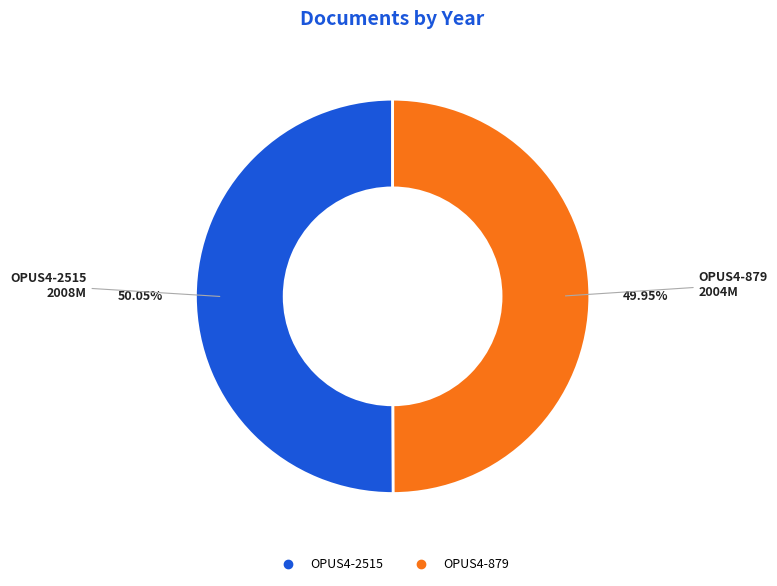

To the nearest percent, what percentage of the pie is OPUS4-879?

50%